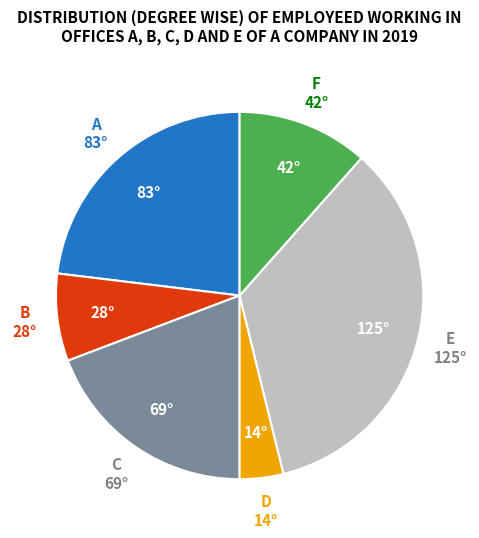

Which category has the biggest portion of the pie?

E